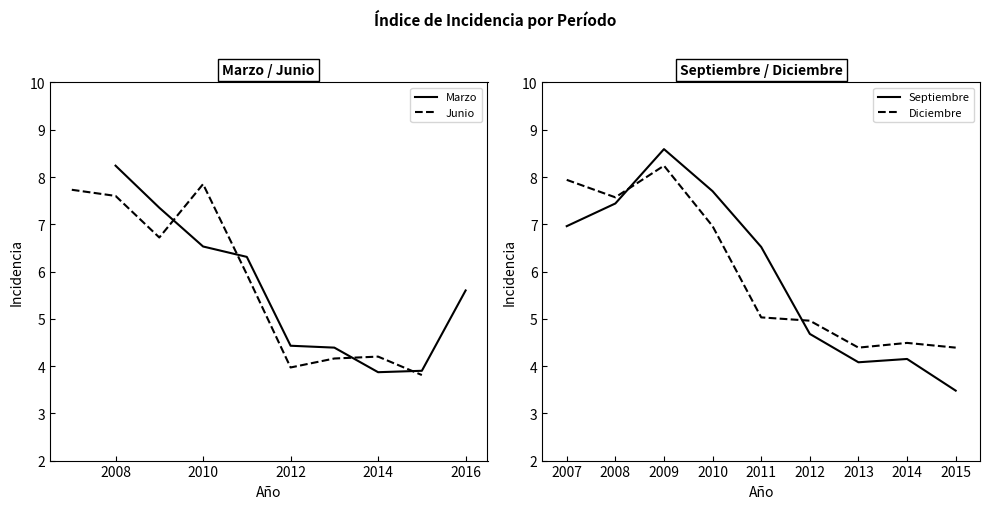

At which label does Marzo first exceed 5?

2008